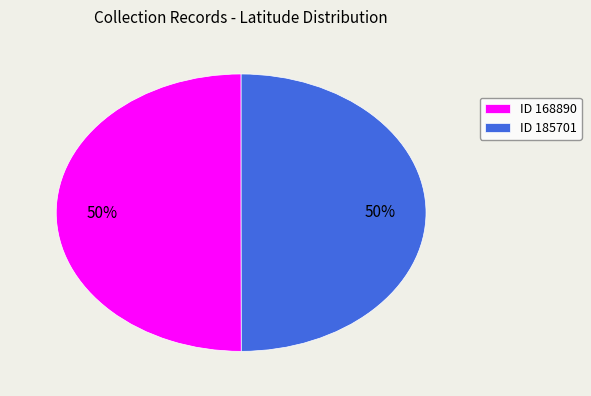

Is it true that ID 168890 is 62% of the pie?

False